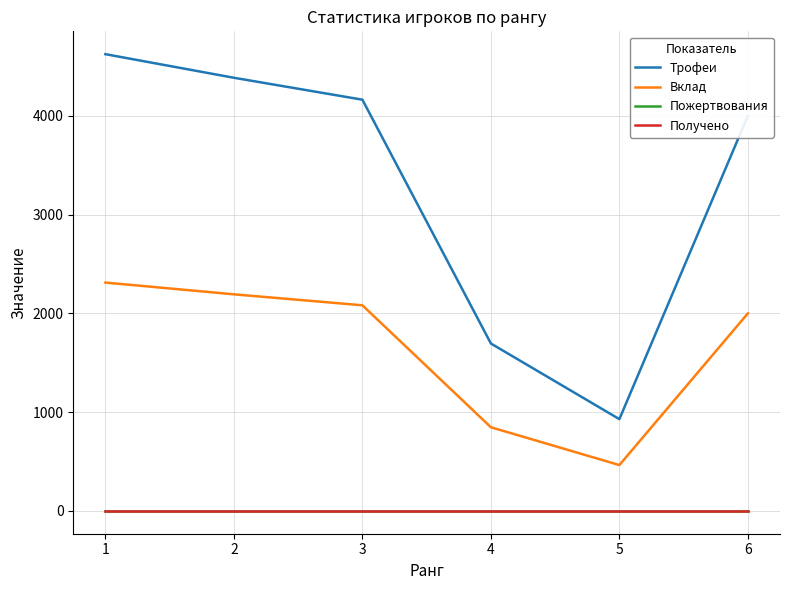

Does the chart have visible grid lines?

Yes